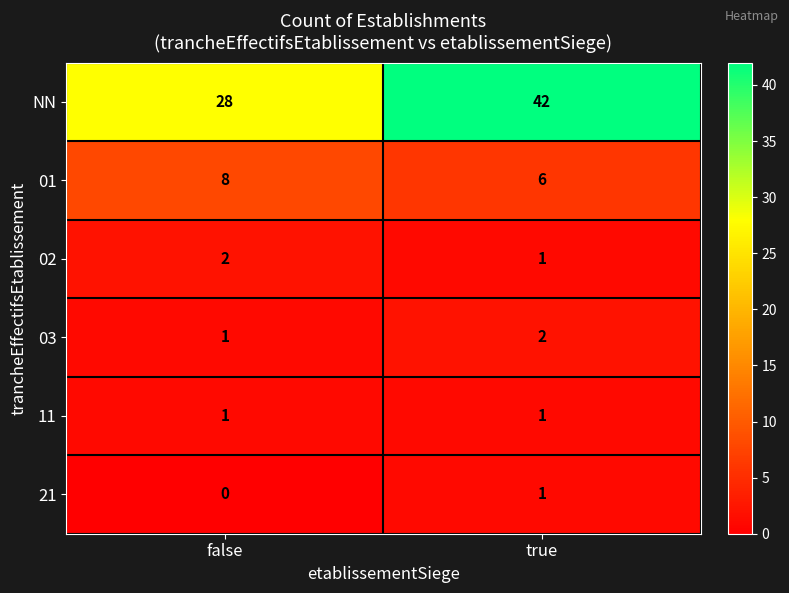

Reading left to right, transcribe all the data shown in this chart.

NN: 28	42
01: 8	6
02: 2	1
03: 1	2
11: 1	1
21: 0	1